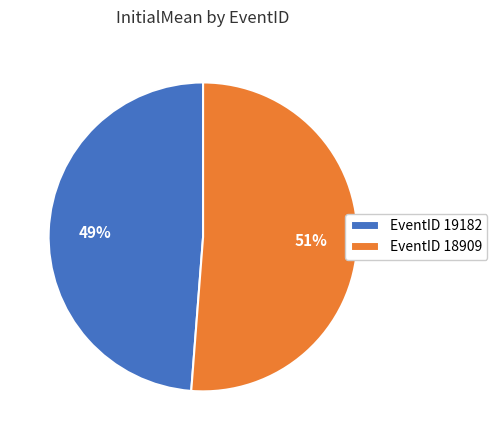

The EventID 18909 slice represents 51% of the pie. True or false?

True